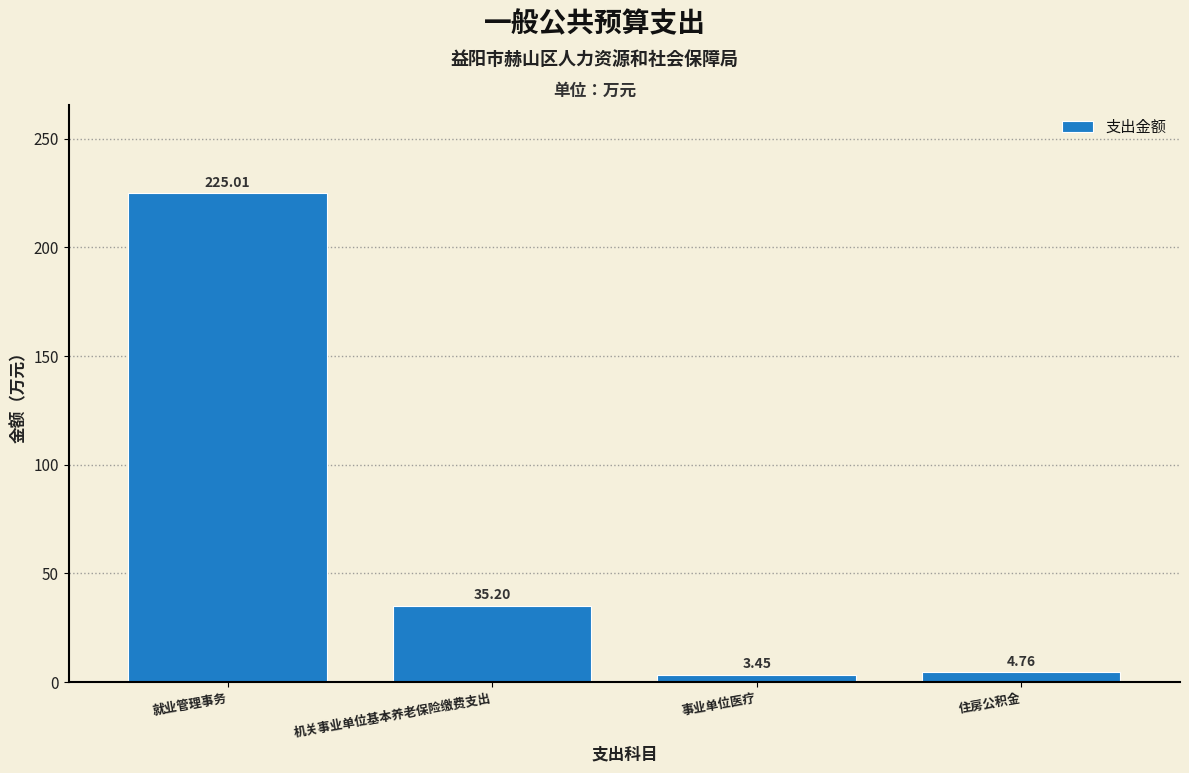

List the labels in order of value, largest first.

就业管理事务, 机关事业单位基本养老保险缴费支出, 住房公积金, 事业单位医疗